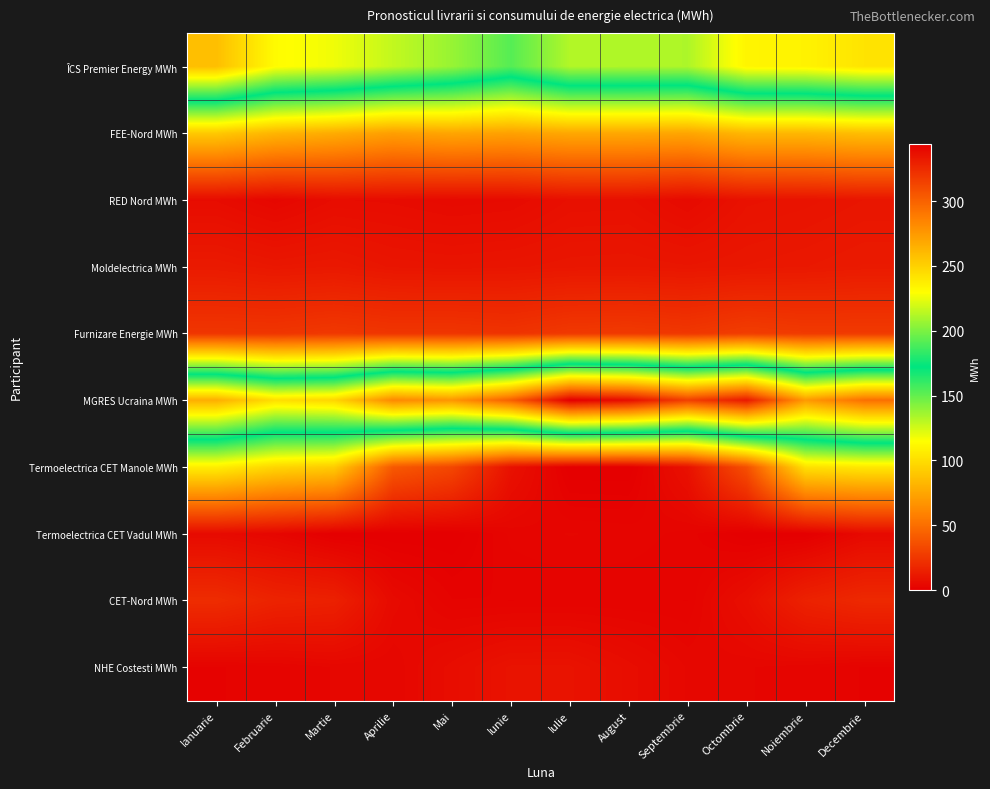

Reading left to right, what are all the values shown in this chart?

ÎCS Premier Energy MWh: Ianuarie=258.2	Februarie=230.9	Martie=226.0	Aprilie=215.7	Mai=206.2	Iunie=191.4	Iulie=212.1	August=211.6	Septembrie=211.1	Octombrie=233.8	Noiembrie=234.8	Decembrie=241.5
FEE-Nord MWh: Ianuarie=91.0	Februarie=82.0	Martie=78.0	Aprilie=72.0	Mai=75.0	Iunie=73.0	Iulie=76.0	August=76.0	Septembrie=75.0	Octombrie=83.0	Noiembrie=83.0	Decembrie=86.0
RED Nord MWh: Ianuarie=5.9	Februarie=3.6	Martie=6.1	Aprilie=5.8	Mai=4.9	Iunie=5.3	Iulie=7.5	August=7.6	Septembrie=5.1	Octombrie=8.5	Noiembrie=9.1	Decembrie=10.1
Moldelectrica MWh: Ianuarie=12.1	Februarie=10.8	Martie=11.4	Aprilie=9.9	Mai=9.5	Iunie=9.9	Iulie=10.5	August=10.7	Septembrie=10.2	Octombrie=10.8	Noiembrie=11.4	Decembrie=12.2
Furnizare Energie MWh: Ianuarie=24.5	Februarie=24.4	Martie=25.7	Aprilie=24.4	Mai=24.5	Iunie=23.4	Iulie=25.9	August=26.3	Septembrie=25.2	Octombrie=28.0	Noiembrie=26.5	Decembrie=26.6
MGRES Ucraina MWh: Ianuarie=265.3	Februarie=243.5	Martie=247.5	Aprilie=282.2	Mai=276.4	Iunie=300.7	Iulie=344.3	August=337.4	Septembrie=314.8	Octombrie=332.0	Noiembrie=274.7	Decembrie=293.4
Termoelectrica CET Manole MWh: Ianuarie=107.6	Februarie=96.7	Martie=92.3	Aprilie=40.5	Mai=32.2	Iunie=8.2	Iulie=0.0	August=0.0	Septembrie=8.2	Octombrie=36.2	Noiembrie=101.5	Decembrie=104.6
Termoelectrica CET Vadul MWh: Ianuarie=5.1	Februarie=3.3	Martie=0.0	Aprilie=0.0	Mai=0.0	Iunie=2.9	Iulie=3.4	August=3.1	Septembrie=2.4	Octombrie=0.0	Noiembrie=0.0	Decembrie=4.6
CET-Nord MWh: Ianuarie=20.4	Februarie=16.3	Martie=15.1	Aprilie=5.1	Mai=2.1	Iunie=2.0	Iulie=2.1	August=2.1	Septembrie=2.0	Octombrie=7.2	Noiembrie=15.6	Decembrie=18.7
NHE Costesti MWh: Ianuarie=1.9	Februarie=2.4	Martie=3.4	Aprilie=3.4	Mai=6.4	Iunie=8.9	Iulie=8.9	August=6.4	Septembrie=3.9	Octombrie=3.4	Noiembrie=2.9	Decembrie=1.9